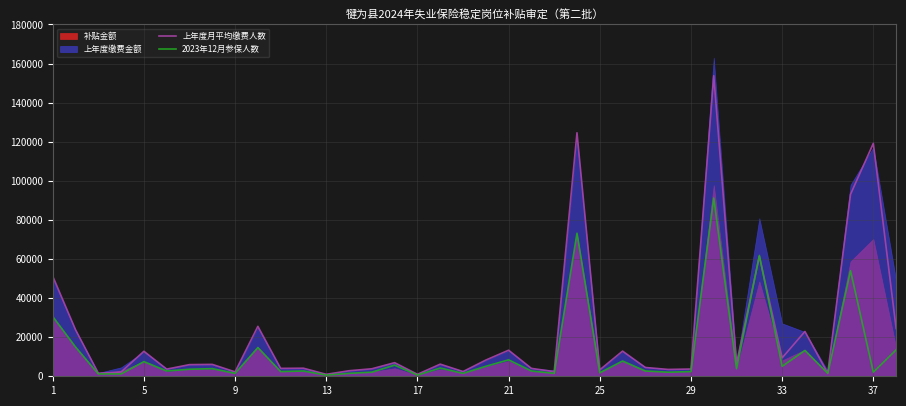

What is the value of the 上年度月平均缴费人数 point at the 29th from the left?

3710